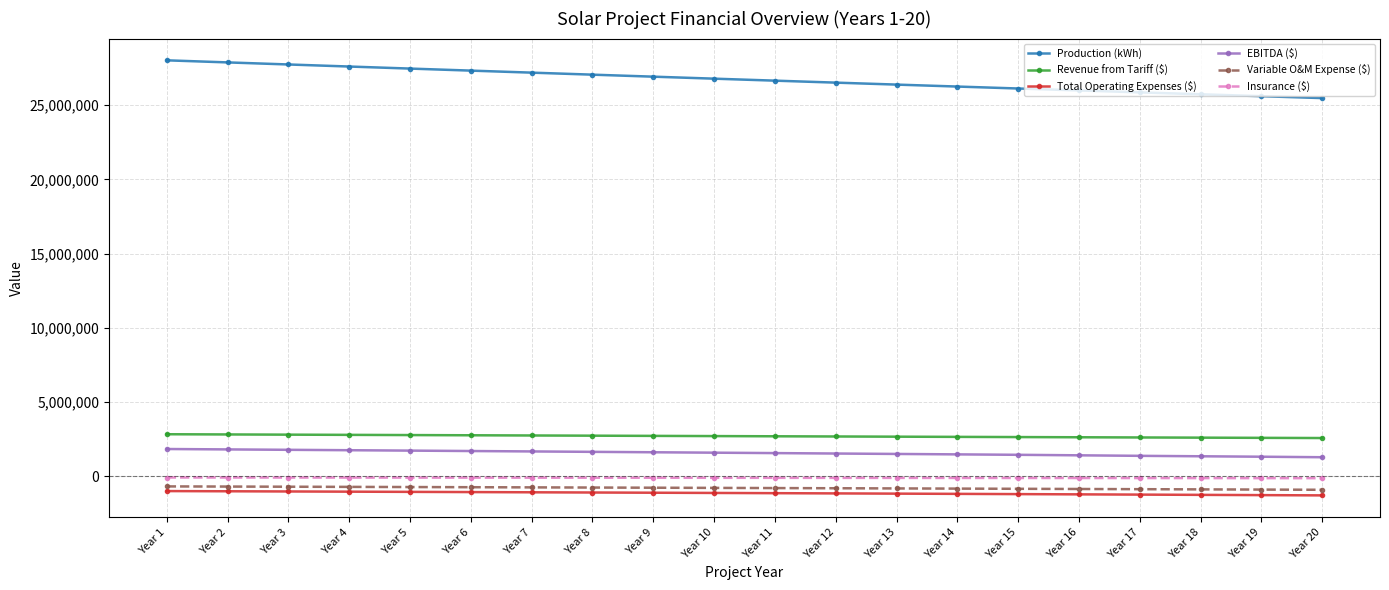

Which series has the widest spread of values?

Production (kWh)